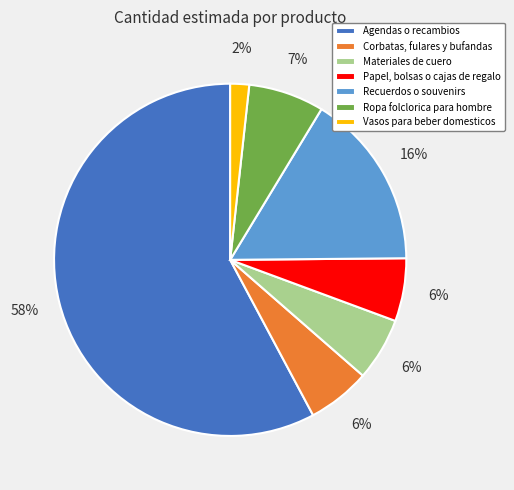

Which slice represents more than half of the pie?

Agendas o recambios